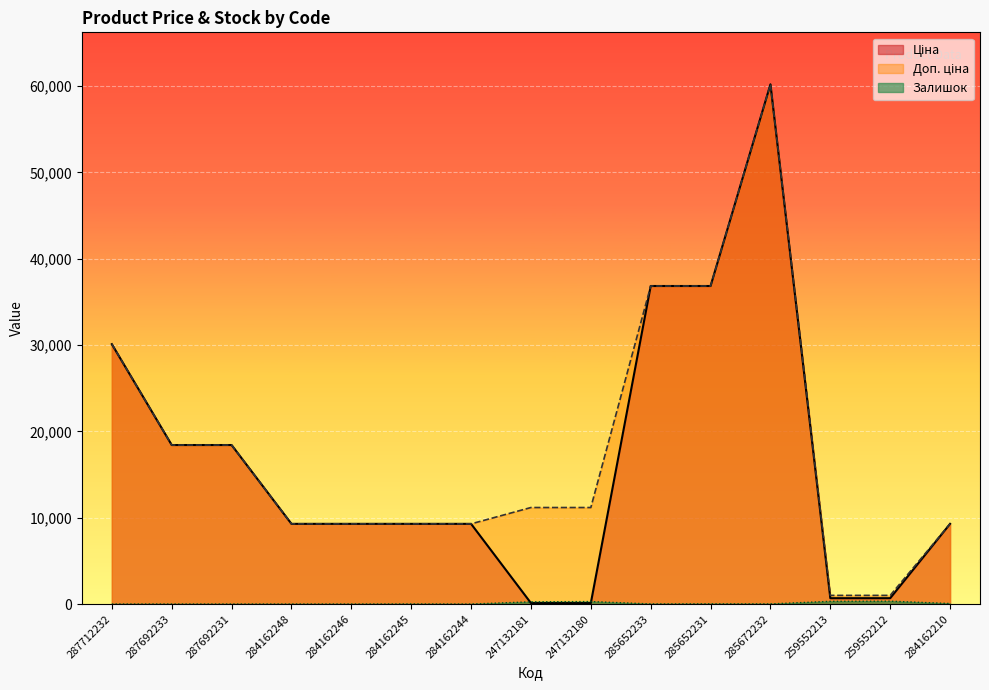

Is it true that Доп. ціна equals 19148.0 at 247132181?

False